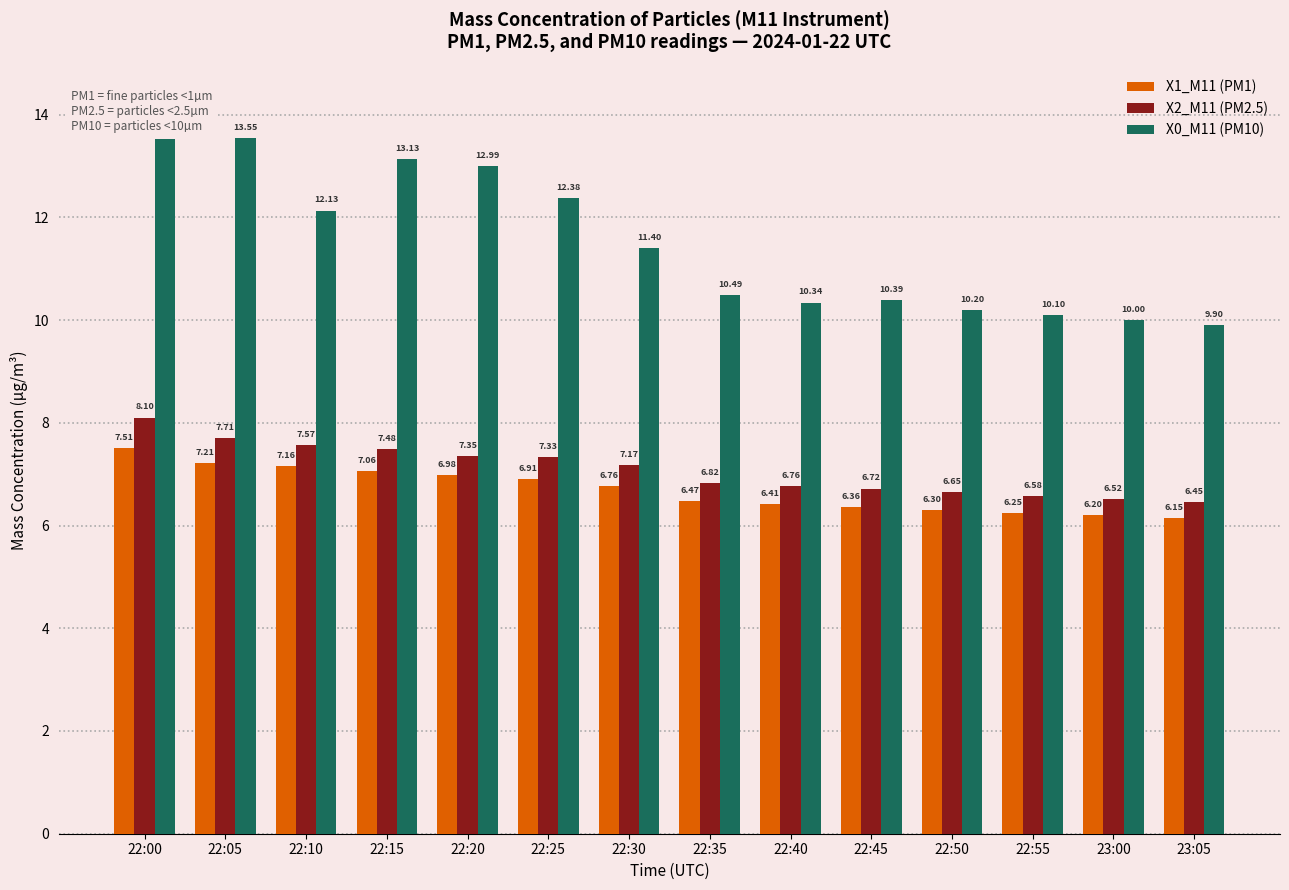

Is the value of X2_M11 (PM2.5) at 22:30 greater than the value of X0_M11 (PM10) at 22:05?

No